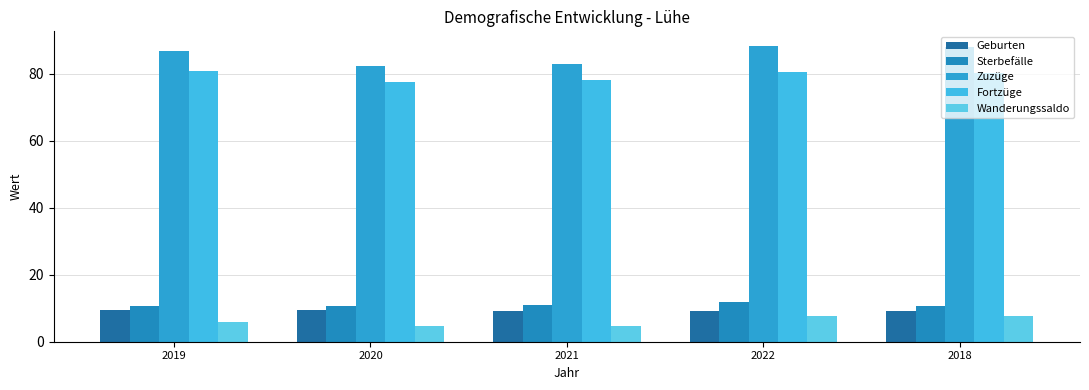

At how many categories does at least one series exceed 29?

5